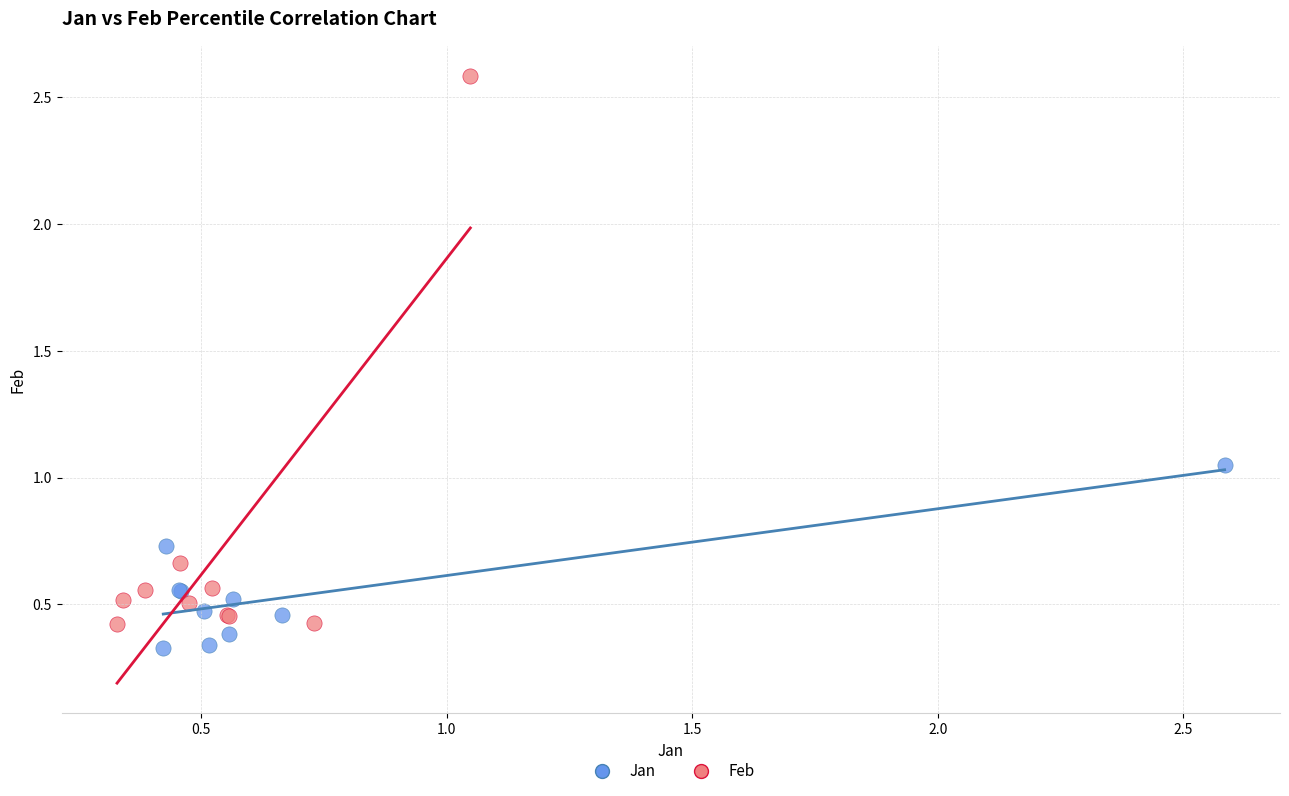

Which series reaches the maximum Y coordinate?

Feb